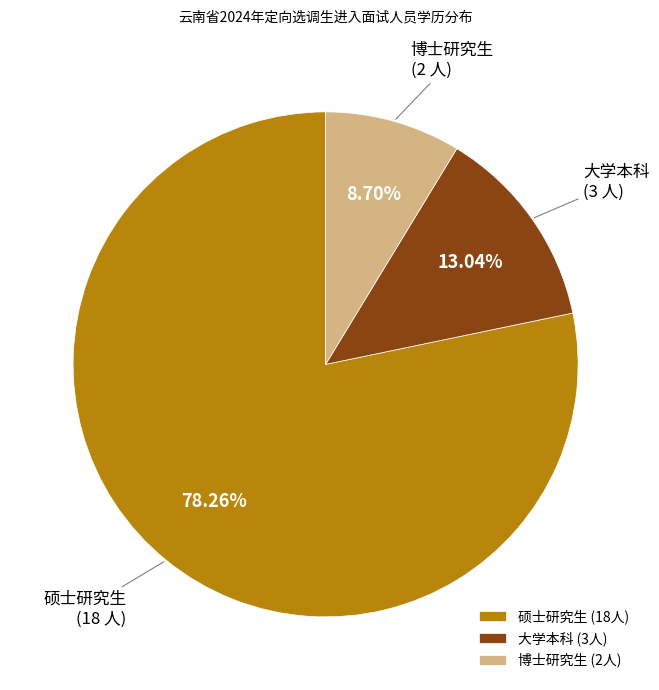

How many segments does this pie chart have?

3